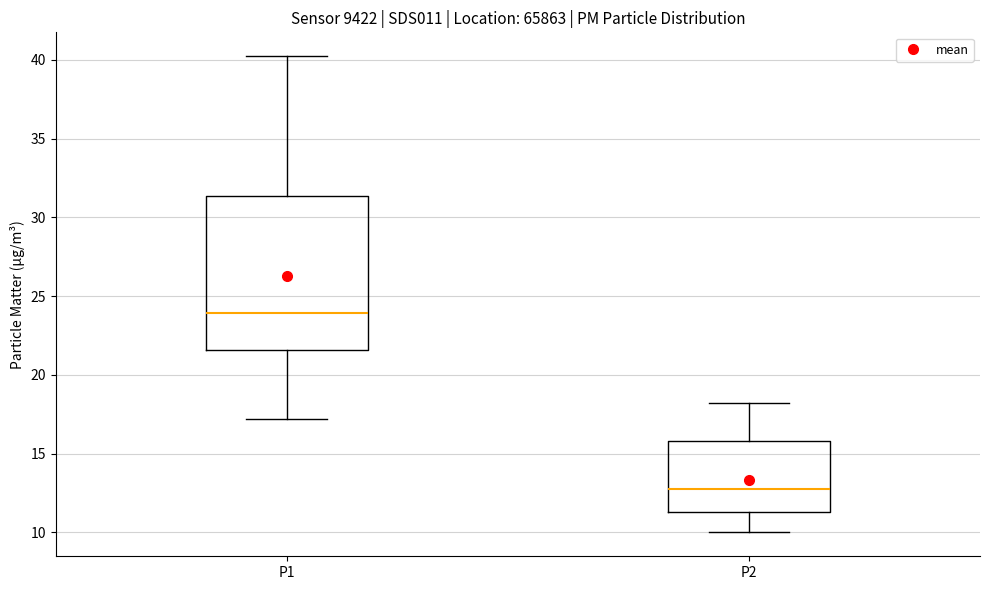

Where does the median line of the box for P1 sit on the y-axis? The values are not printed on the chart, so give them approximately, as read against the axis.

24.0